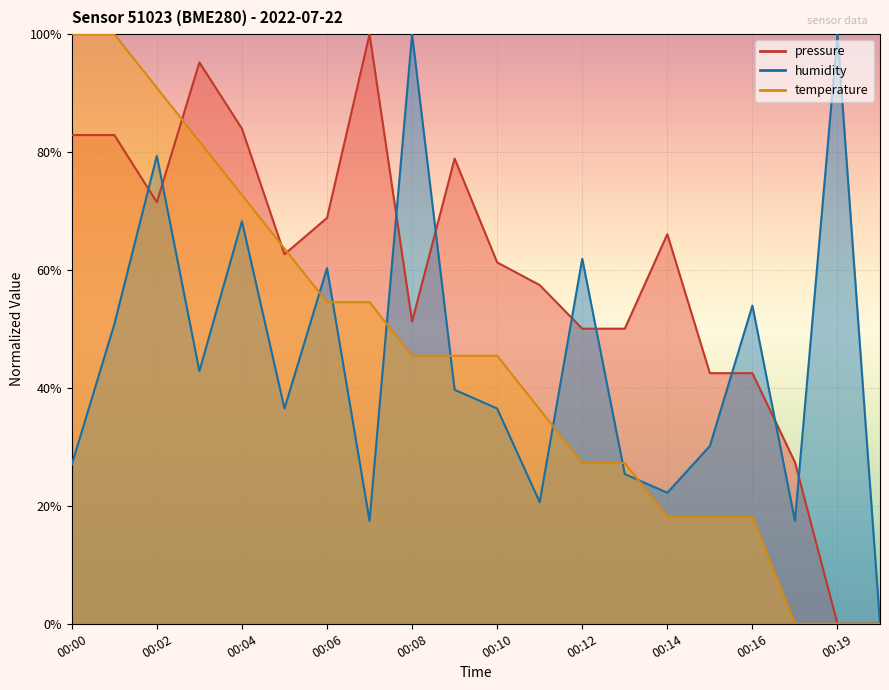

List the series in order of their peak value, highest first.

pressure, temperature, humidity